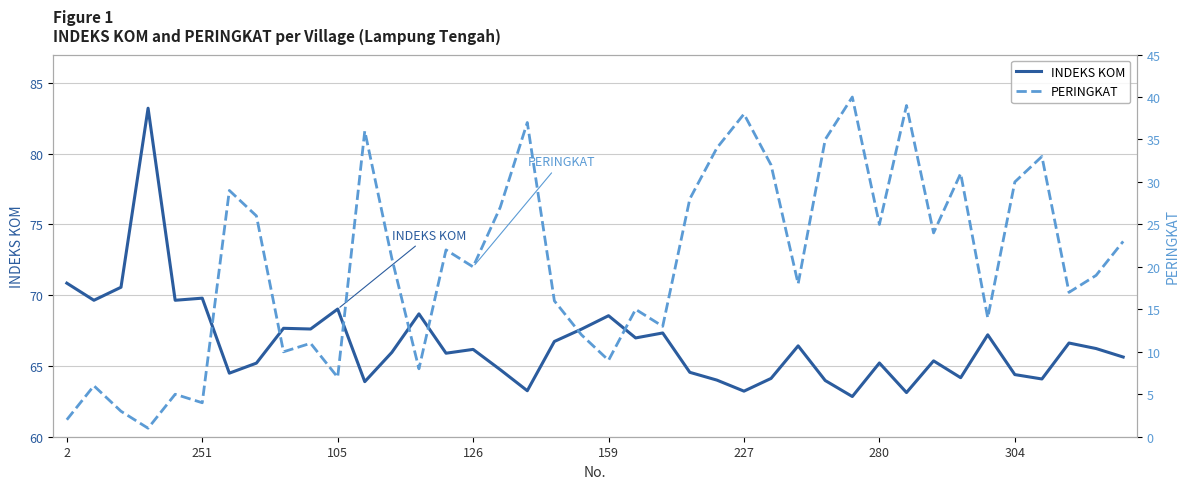

Count the number of categories in the chart.

40